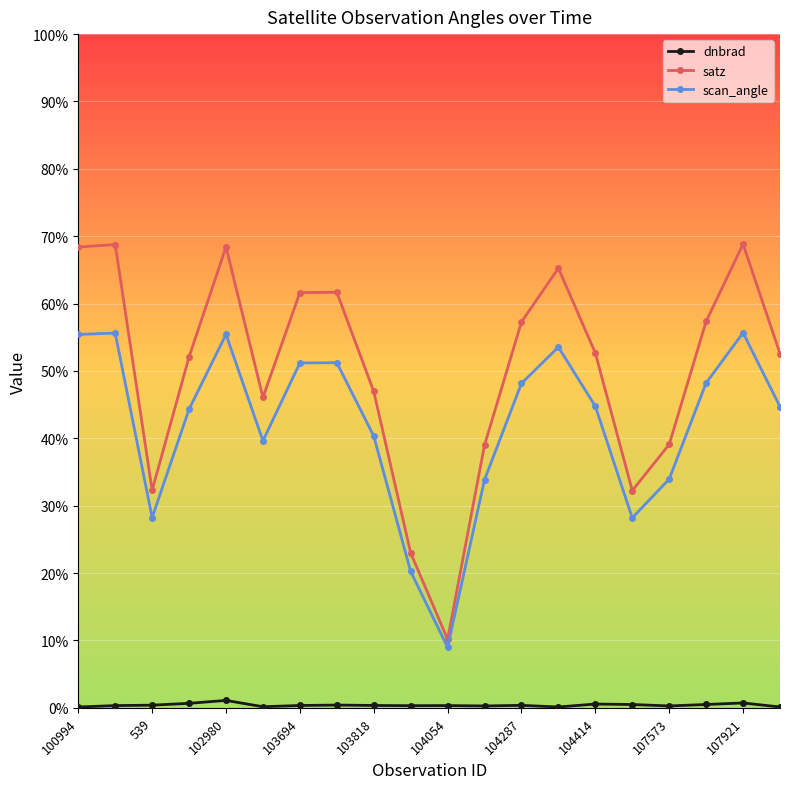

List the series in order of their overall mean, lowest first.

dnbrad, scan_angle, satz